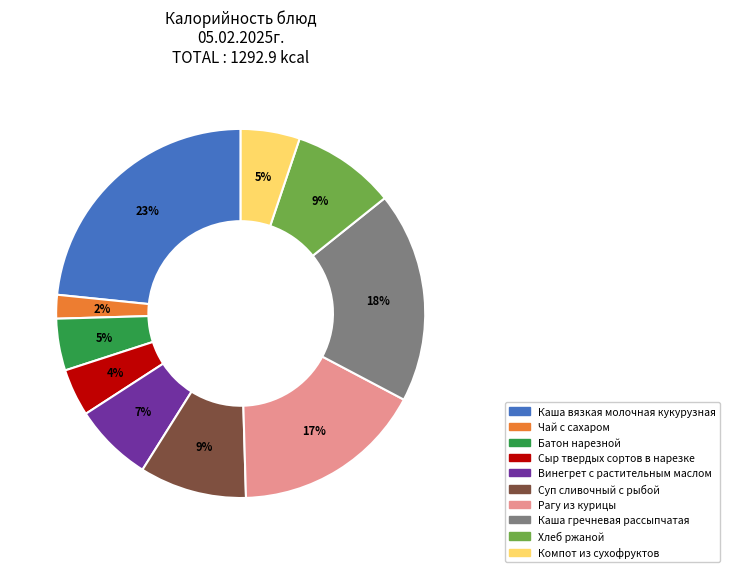

Which category has the biggest portion of the pie?

Каша вязкая молочная кукурузная